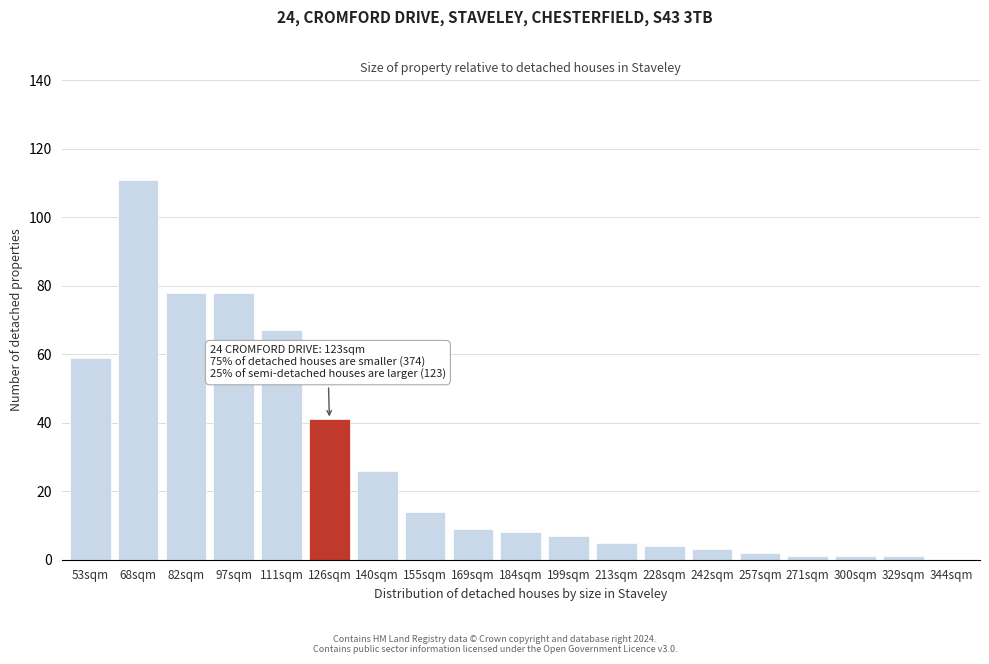

Reading left to right, list all the values displayed in this chart.

53sqm=59	68sqm=111	82sqm=78	97sqm=78	111sqm=67	126sqm=41	140sqm=26	155sqm=14	169sqm=9	184sqm=8	199sqm=7	213sqm=5	228sqm=4	242sqm=3	257sqm=2	271sqm=1	300sqm=1	329sqm=1	344sqm=0